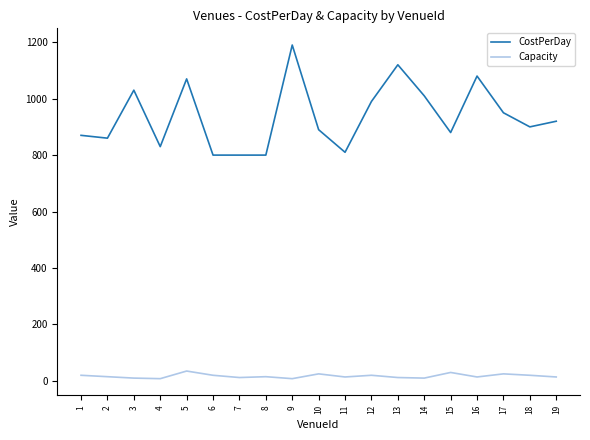

At 12, list the series in order from largest to smallest.

CostPerDay, Capacity